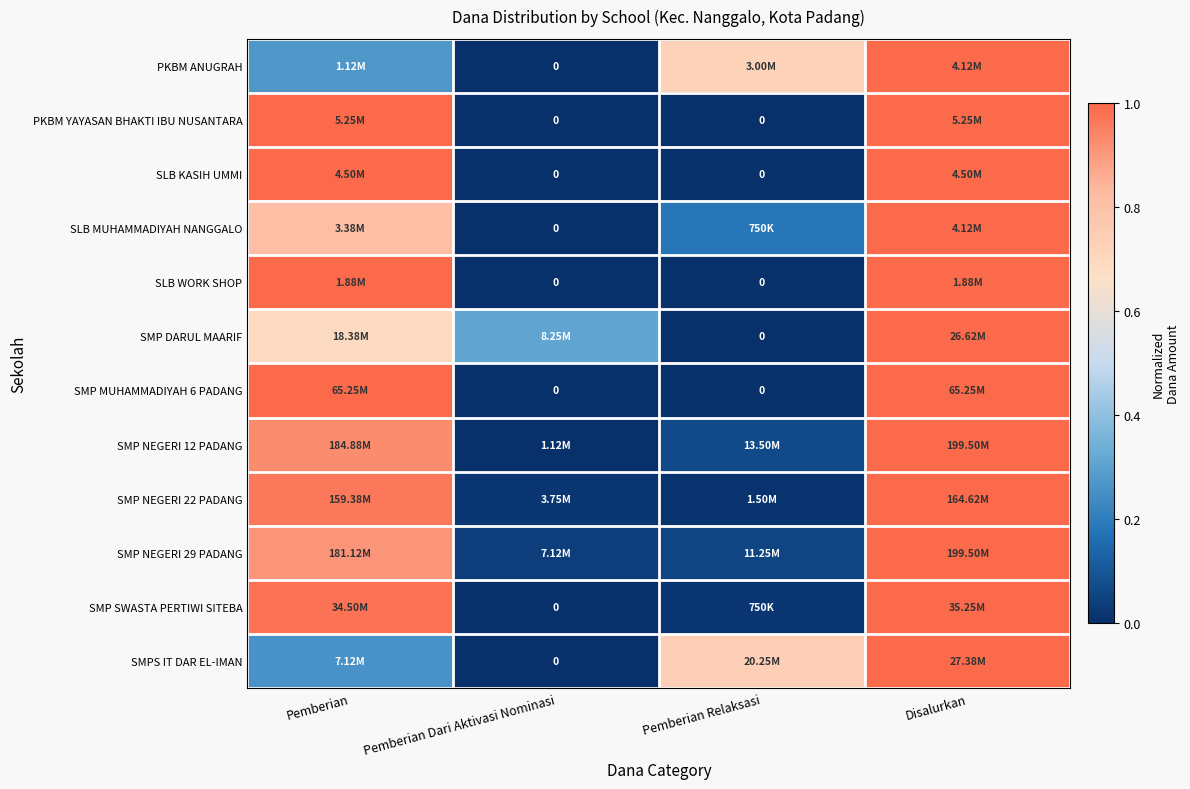

Which category has the lowest value across all series?

Pemberian Dari Aktivasi Nominasi